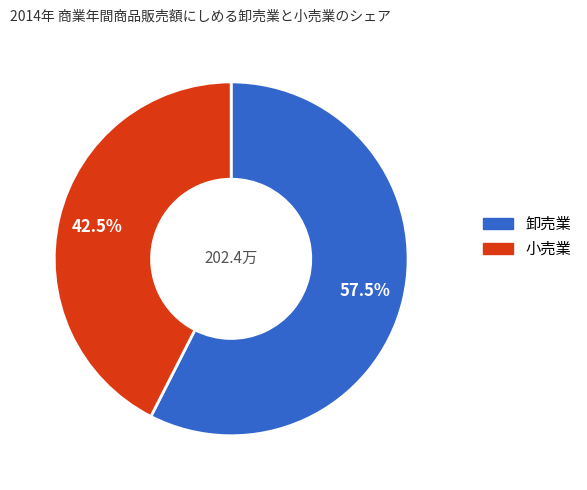

Is there any slice that represents more than half of the pie?

Yes